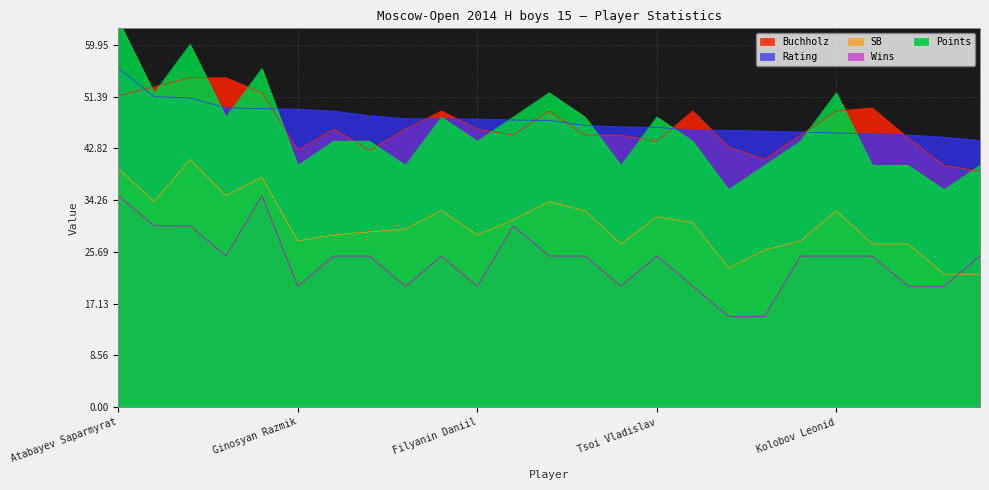

What is the highest value of the Wins series?

35.0